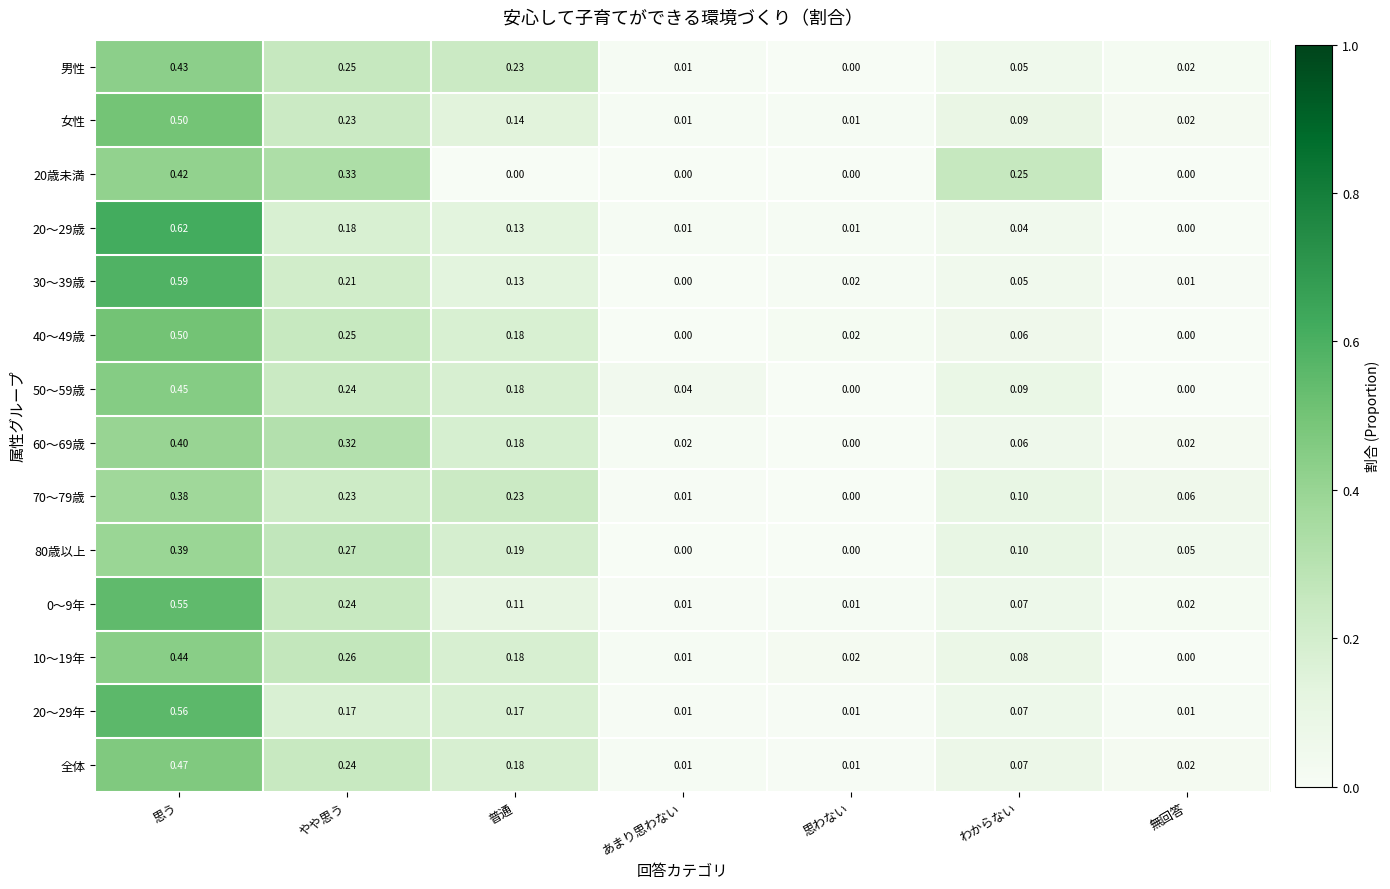

Which category has the highest value across all series?

思う